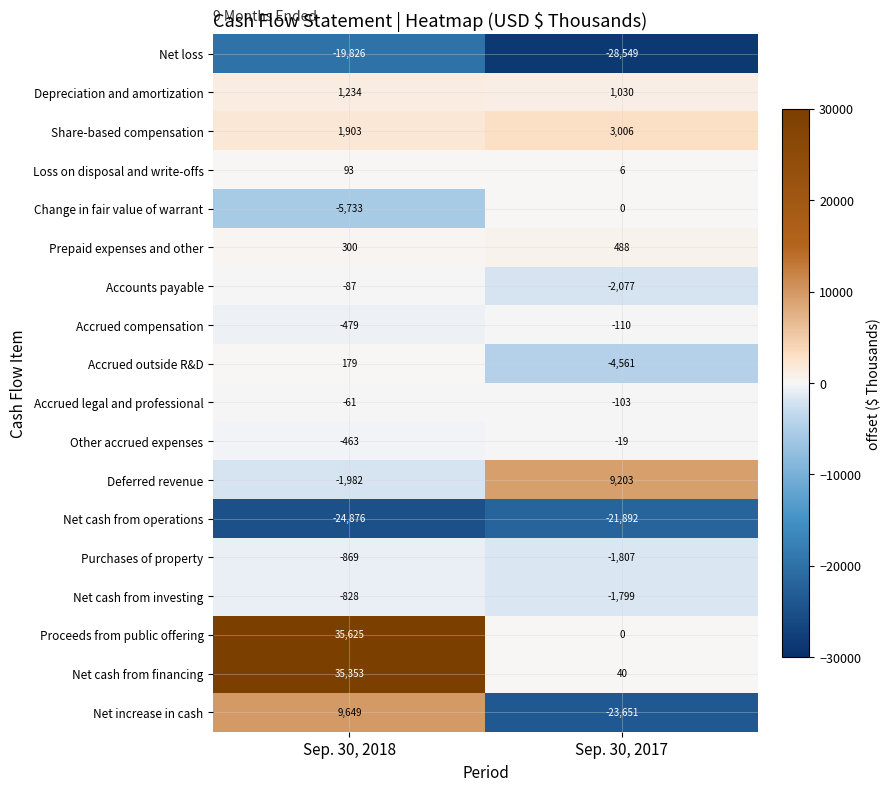

What is the highest value of the Other accrued expenses series?

-19